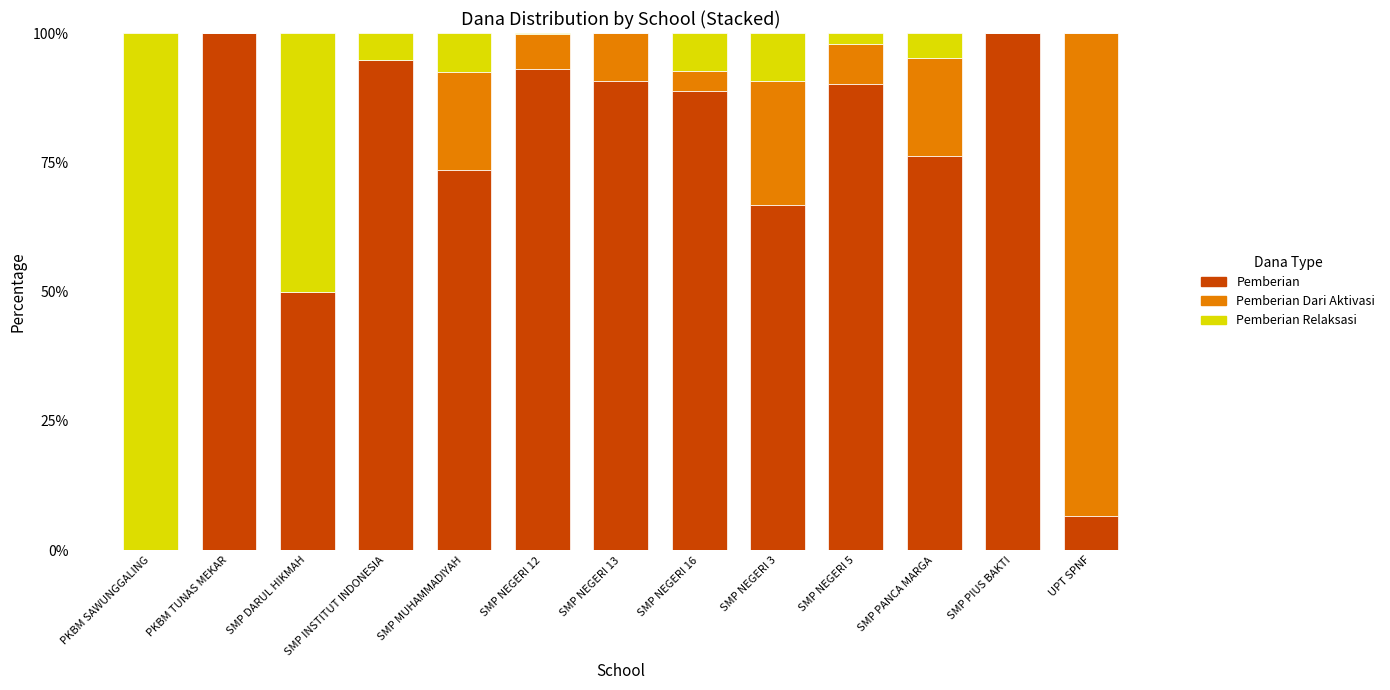

What is the total value across all series at SMP NEGERI 13?

100.0